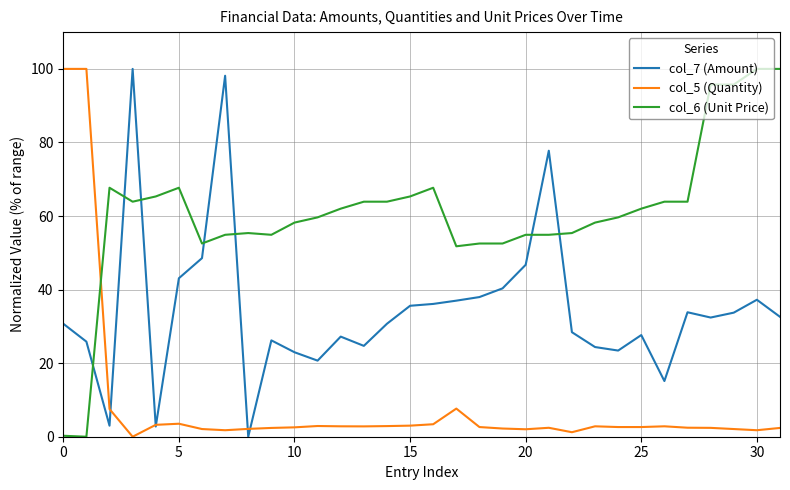

What are all the series names shown in the legend?

col_7 (Amount), col_5 (Quantity), col_6 (Unit Price)